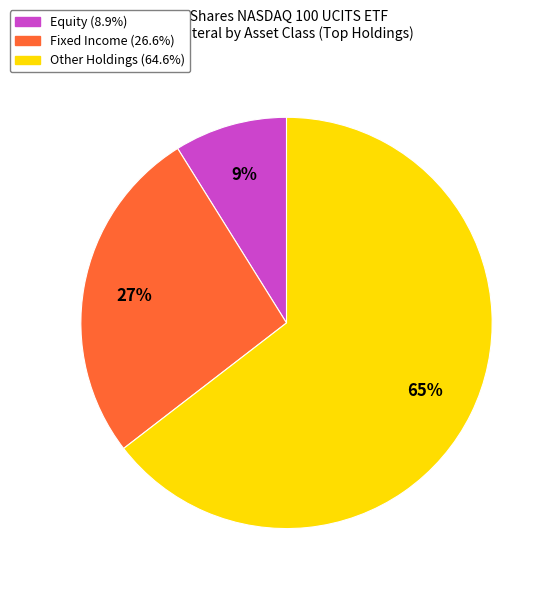

Is there a majority slice in this chart?

Yes